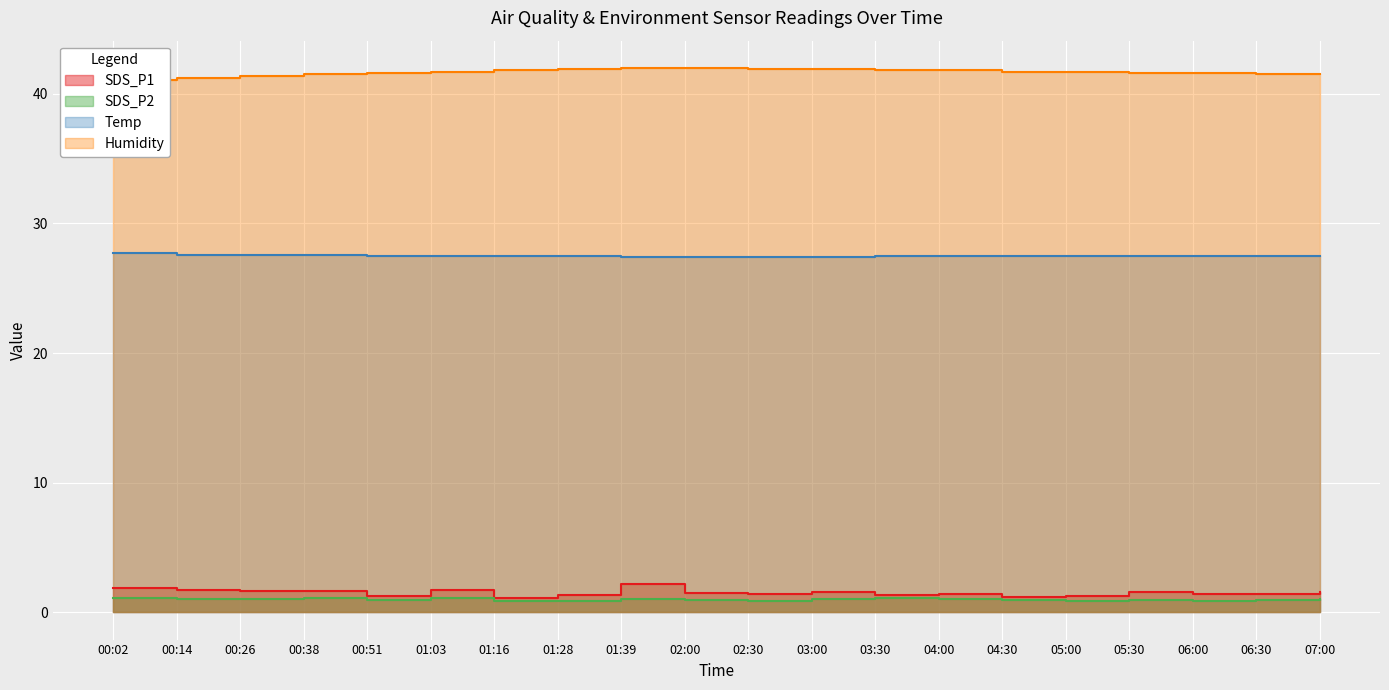

Which category has the lowest value in the Humidity series?

00:02